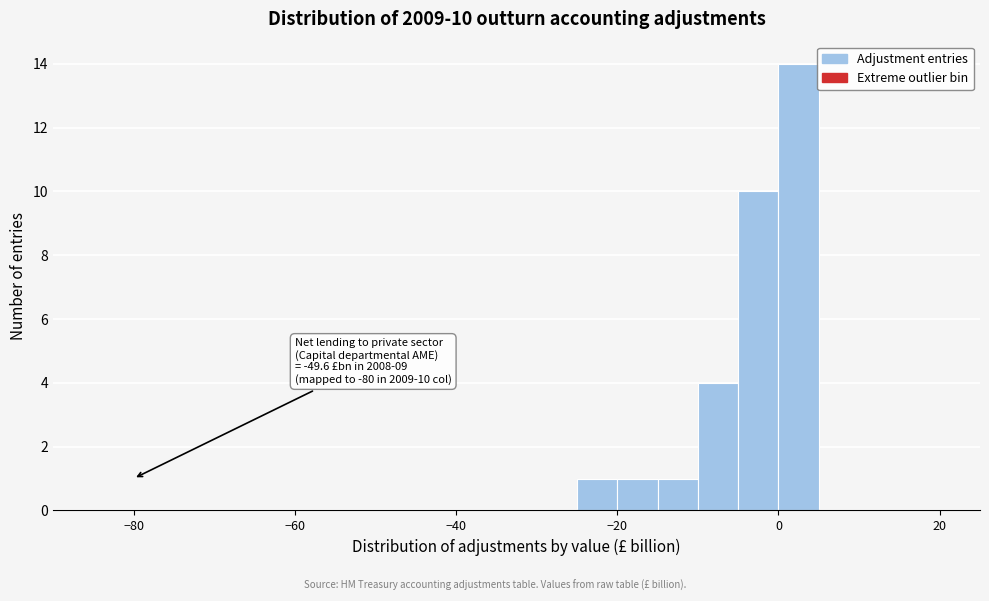

Read against the x-axis, roughly where is the centre of the tallest bar?

2